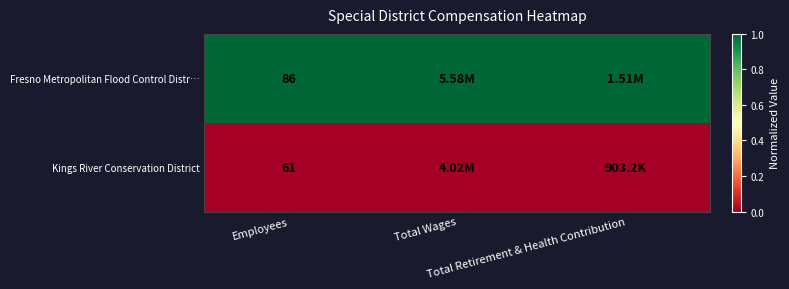

Rank the series by their average value, from highest to lowest.

Fresno Metropolitan Flood Control Distr…, Kings River Conservation District